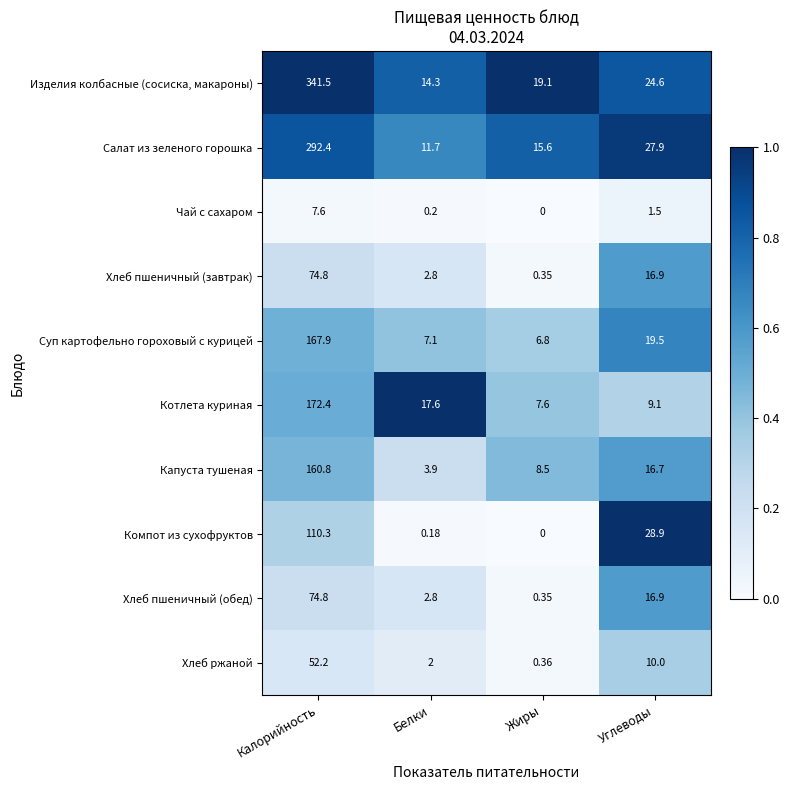

Which series has the largest total across all categories?

Изделия колбасные (сосиска, макароны)